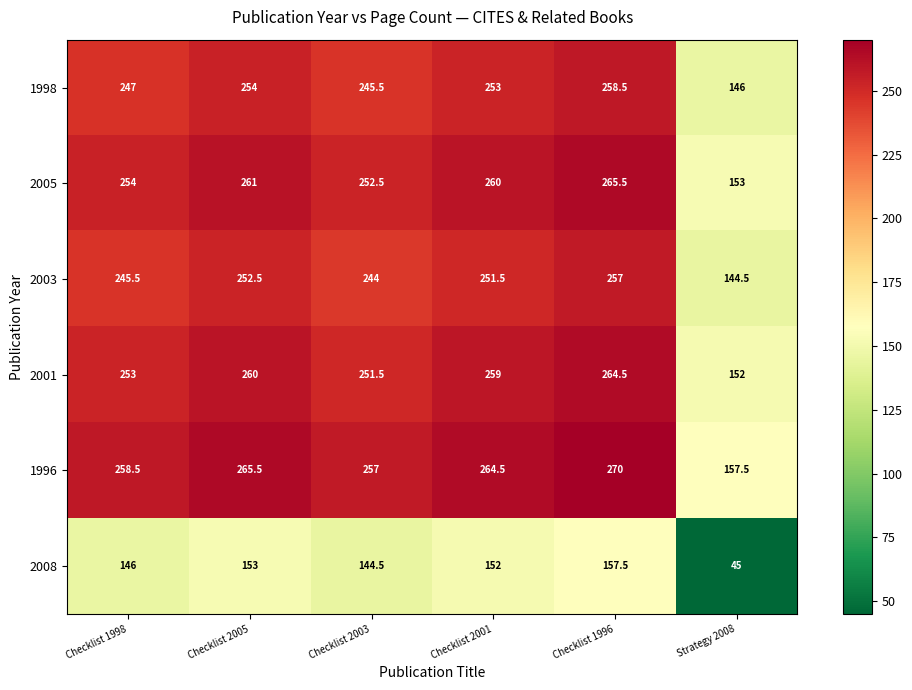

Which label corresponds to the largest value in the chart?

Checklist 1996